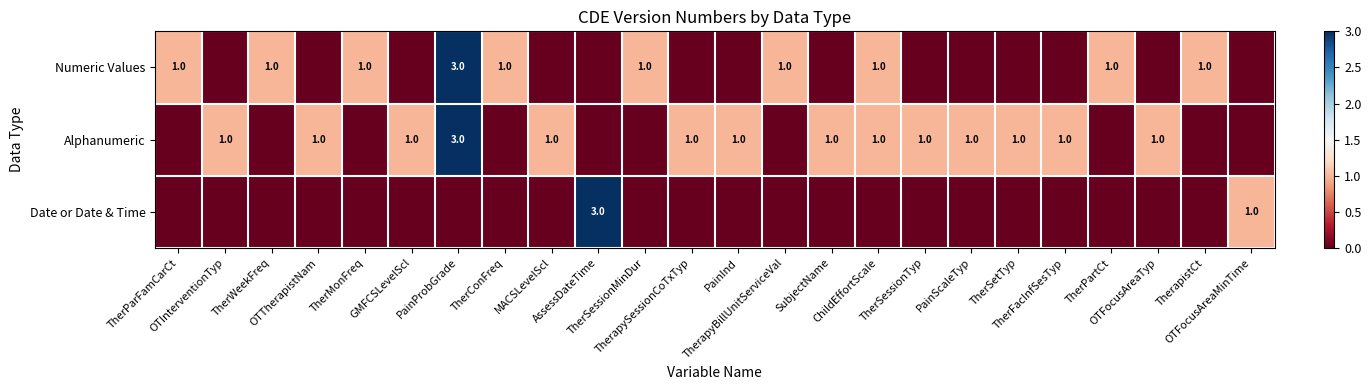

What is the total value across all series at OTTherapistNam?

1